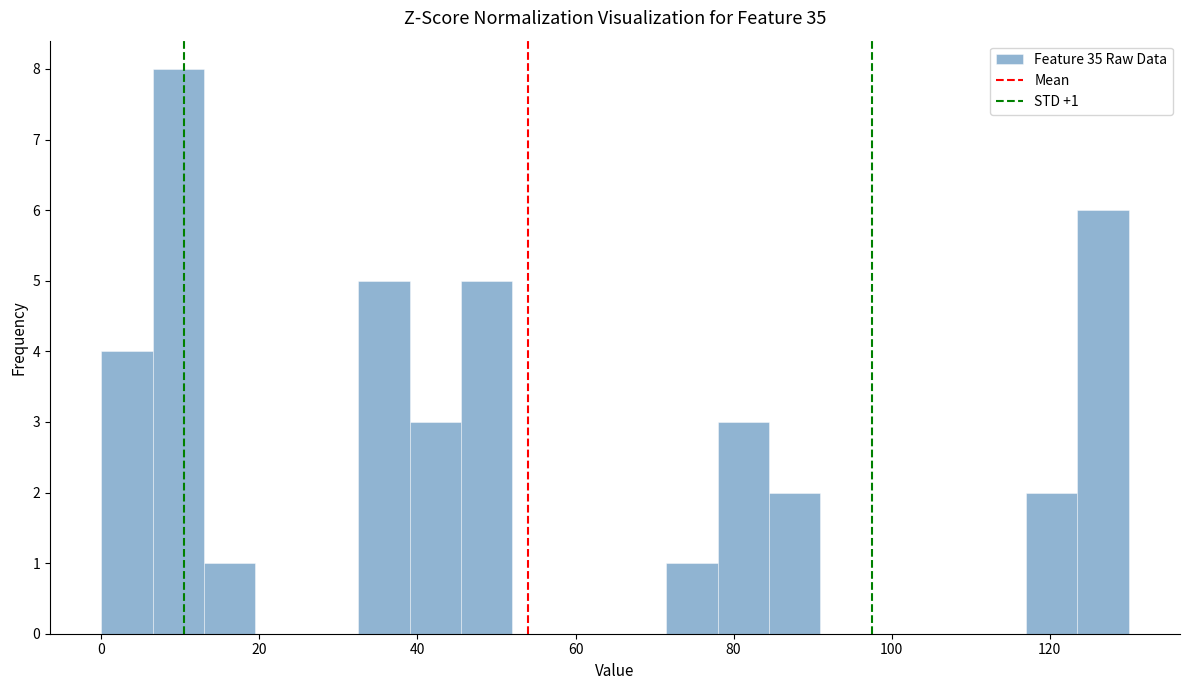

Read against the x-axis, roughly where is the centre of the tallest bar?

10